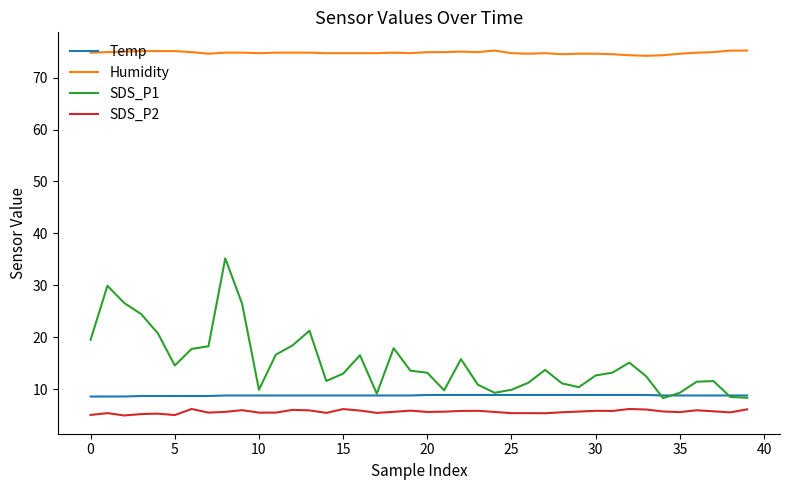

What is the highest value of the SDS_P1 series?

35.2